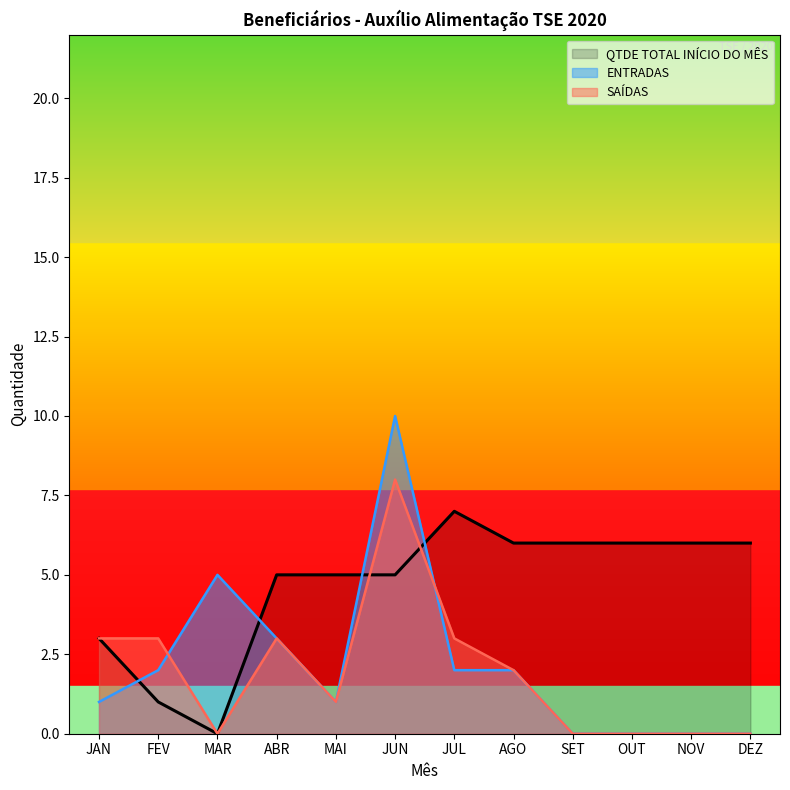

Where is ENTRADAS nearest to the value 5?

MAR